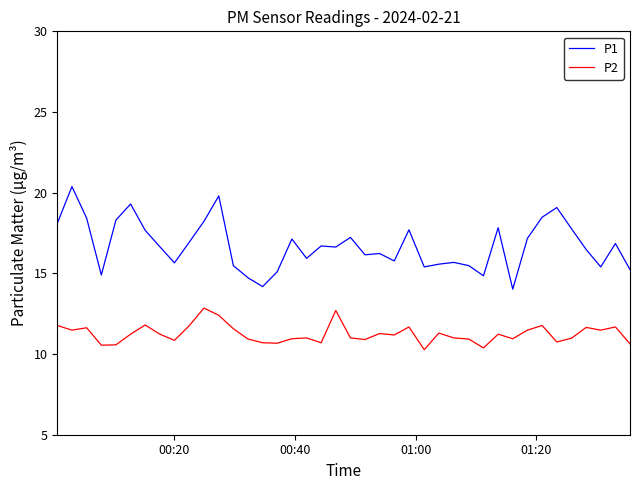

In P2, how many points are lower than both neighbors (excluding endpoints)?

12